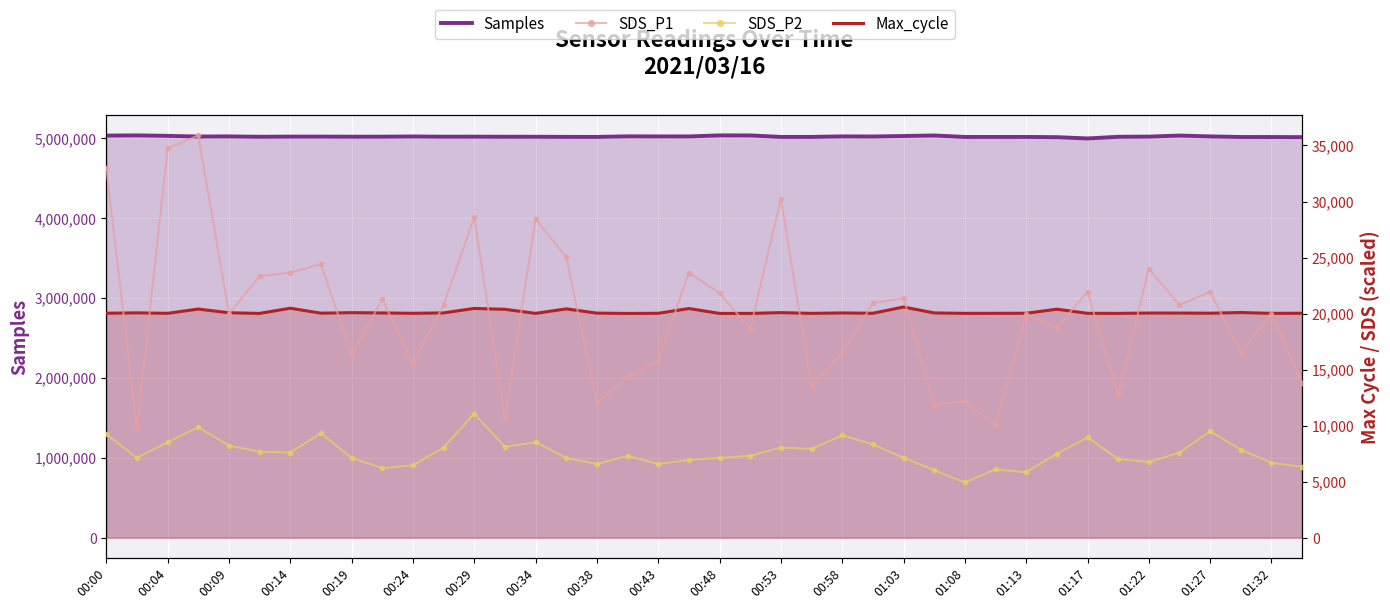

How many data points does each series have?

40